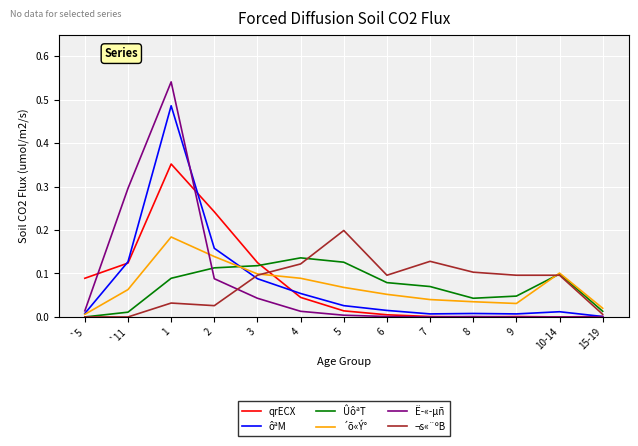

How many intersections are there between ÛôªT and ôªM?

1